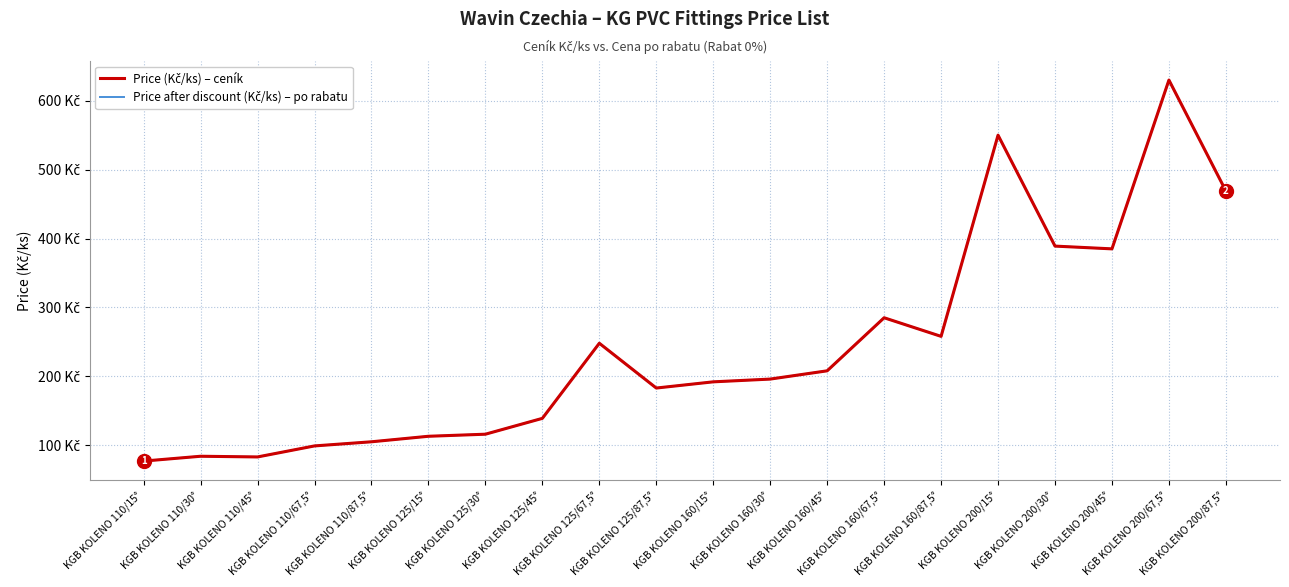

The value of Price after discount (Kč/ks) – po rabatu at KGB KOLENO 110/67,5° is 99. True or false?

True